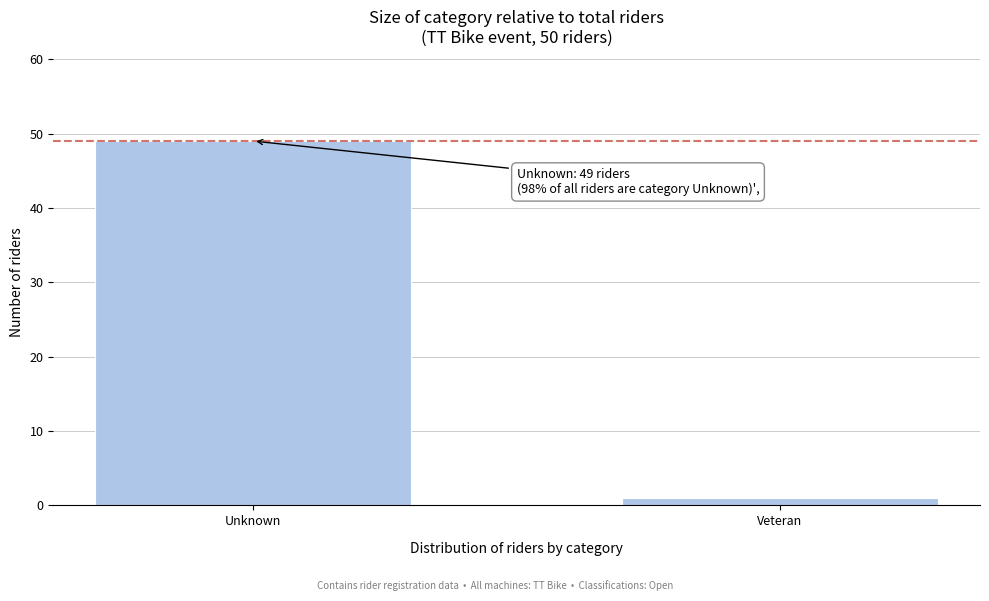

Reading right to left, extract all data points from this chart.

1	49